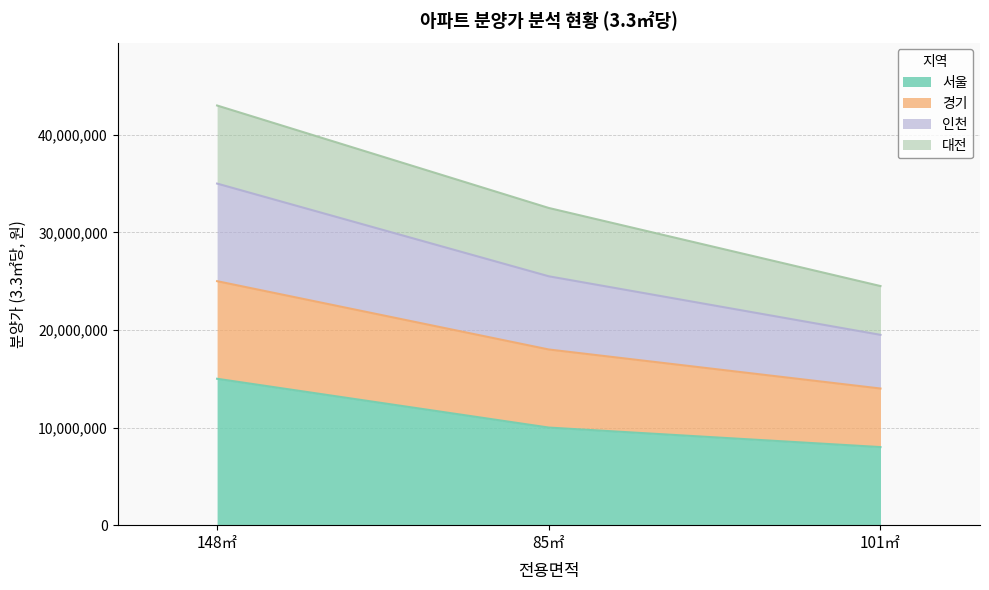

What value does the 서울 series have at 148㎡?

15000000